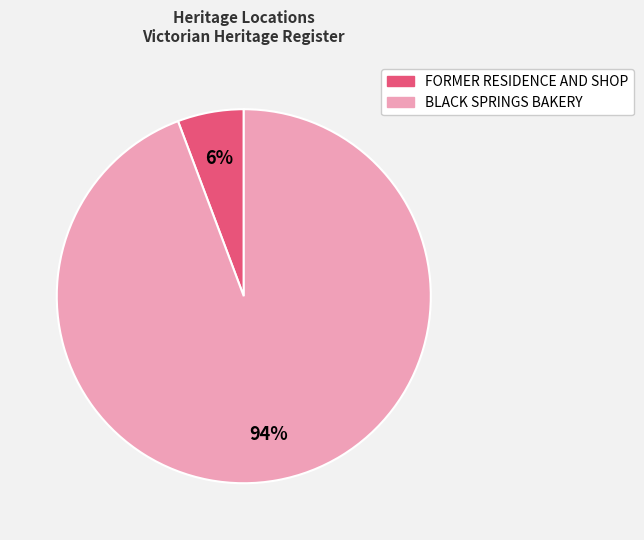

Is the sum of BLACK SPRINGS BAKERY and FORMER RESIDENCE AND SHOP greater than half?

Yes